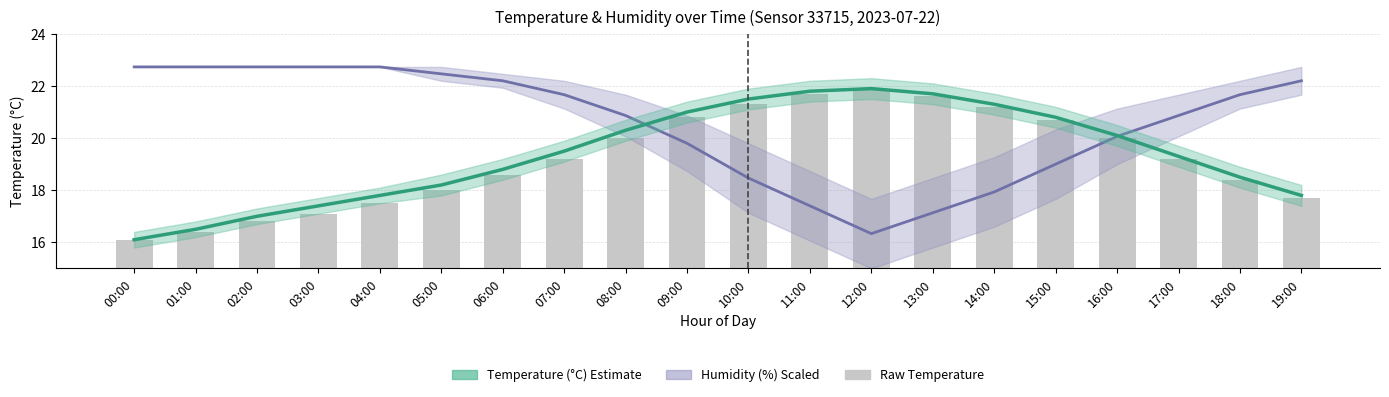

Rank the categories by value from lowest to highest.

00:00, 01:00, 02:00, 03:00, 04:00, 19:00, 05:00, 18:00, 06:00, 07:00, 17:00, 08:00, 16:00, 15:00, 09:00, 14:00, 10:00, 13:00, 11:00, 12:00